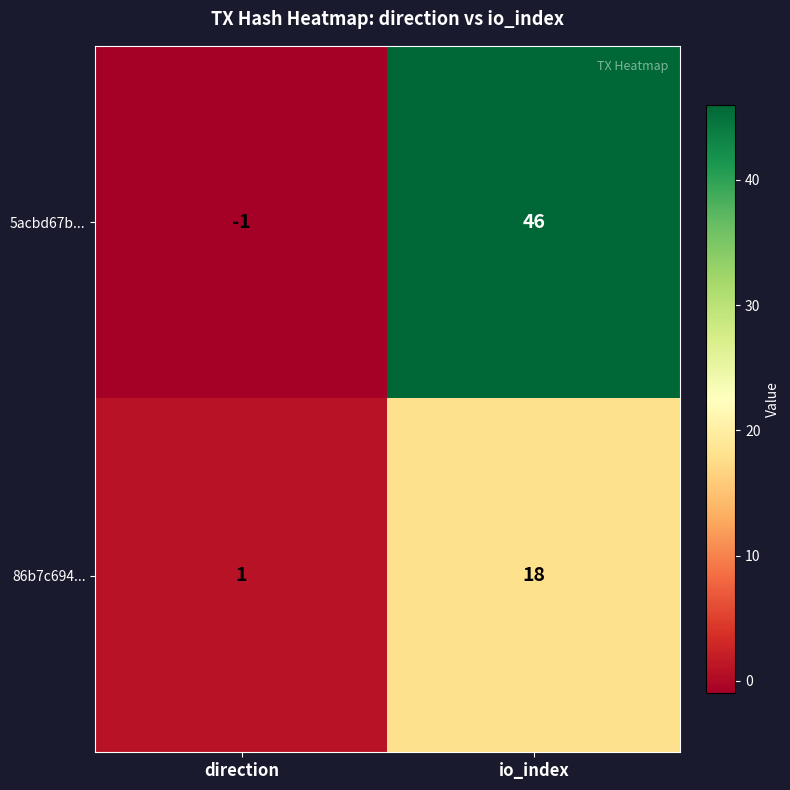

What is the difference between the 86b7c694... values at direction and io_index?

17